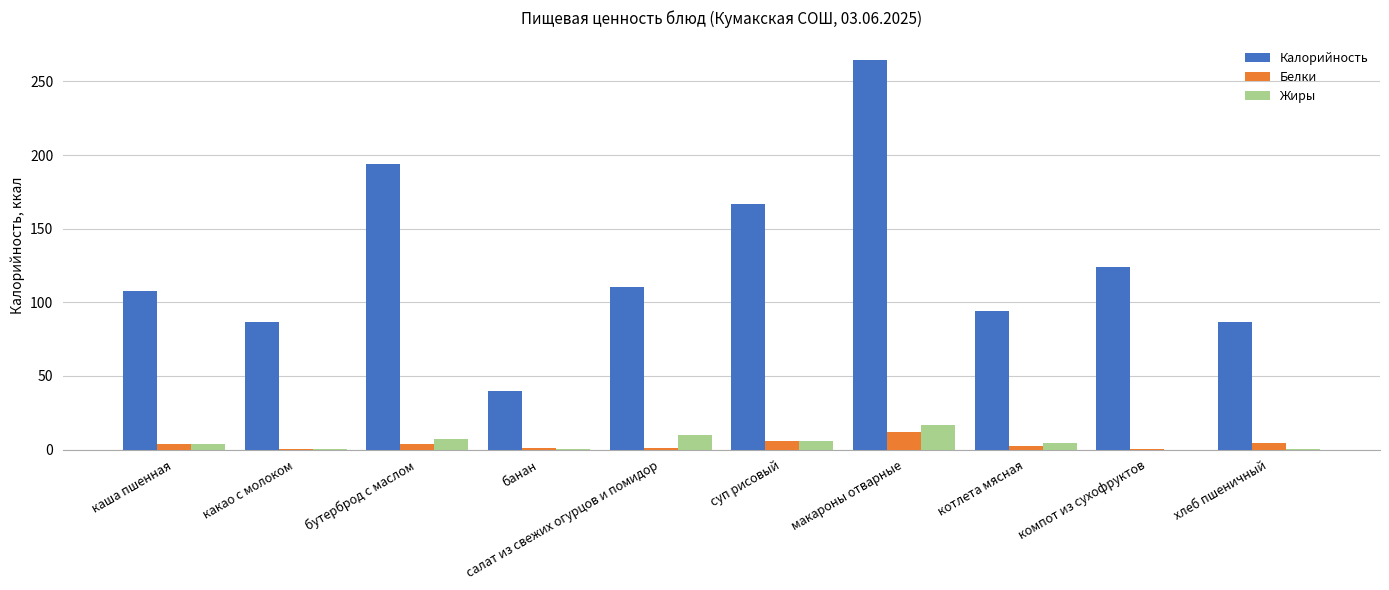

Which series has the largest range (max minus min)?

Калорийность